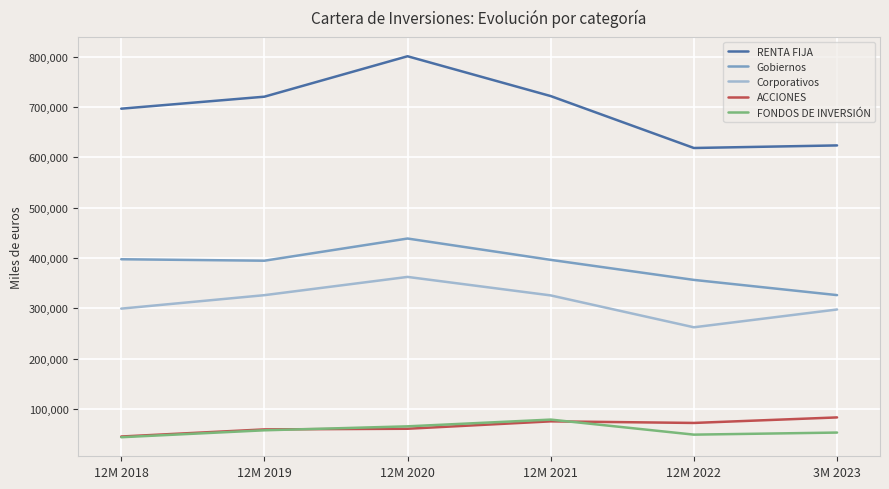

At which category is the sum across all series the highest?

12M 2020